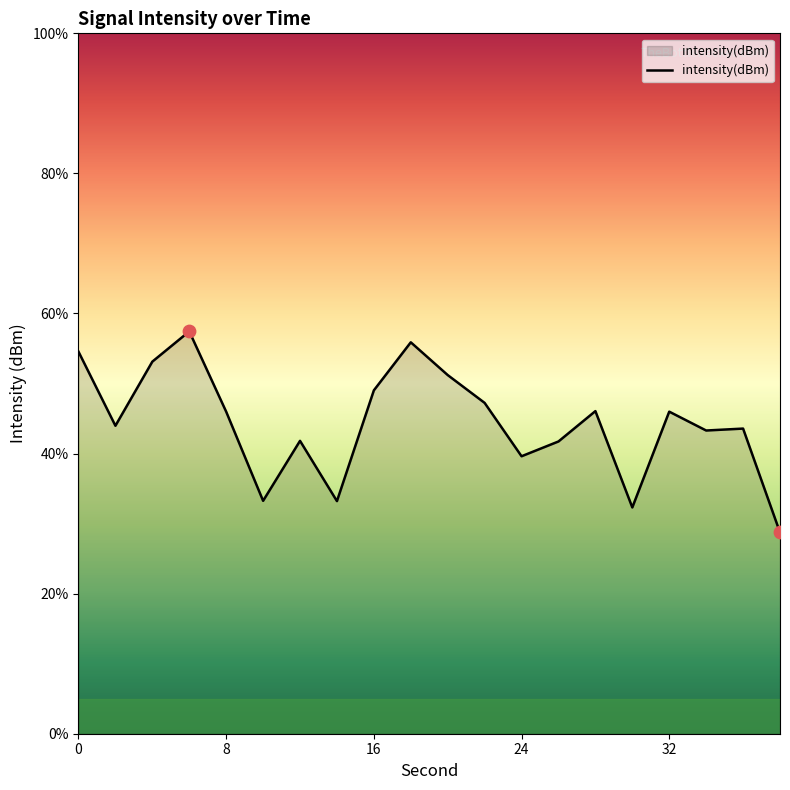

What is the smallest value displayed?

28.7